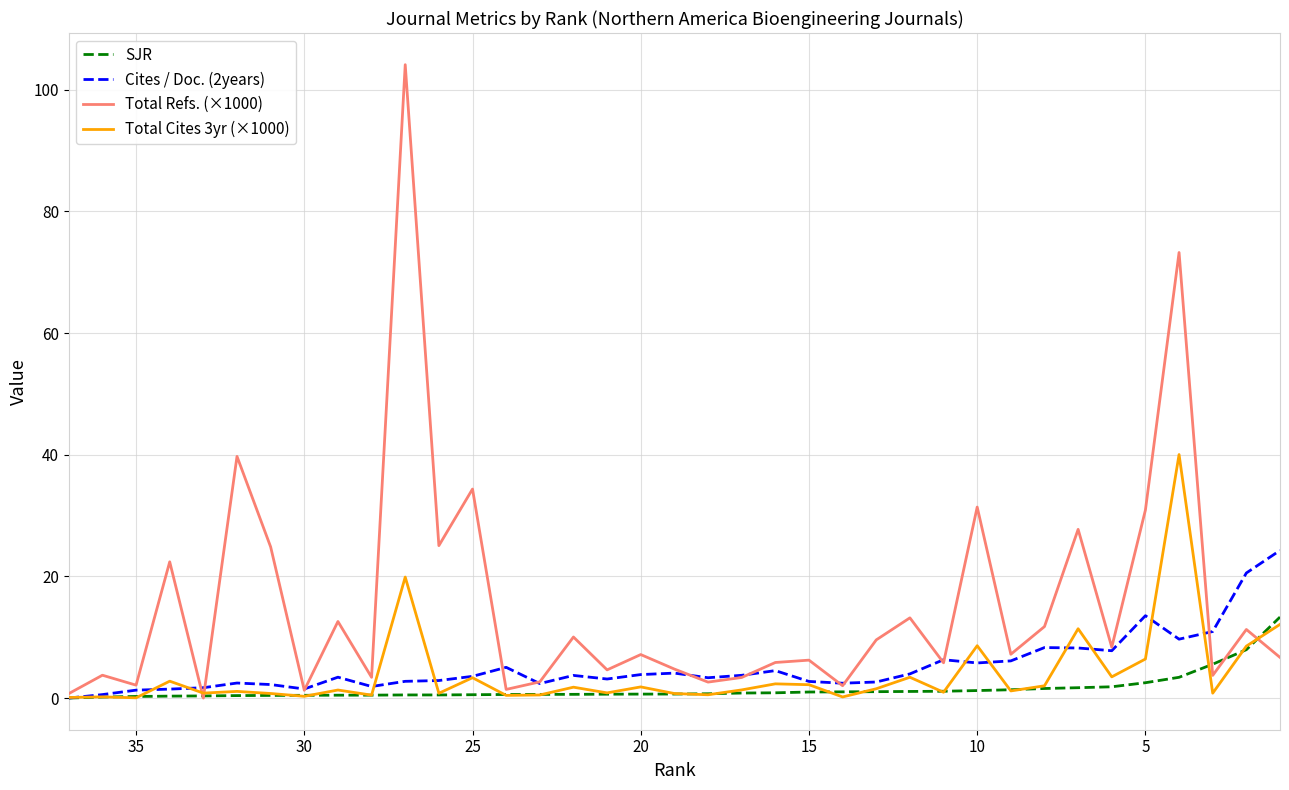

Reading left to right, extract all data points from this chart.

SJR: 0.0	0.2	0.3	0.3	0.3	0.4	0.4	0.5	0.5	0.5	0.5	0.5	0.5	0.6	0.6	0.6	0.6	0.6	0.7	0.7	0.8	0.9	1.0	1.0	1.0	1.1	1.1	1.2	1.4	1.6	1.7	1.9	2.5	3.4	5.6	8.0	13.3
Cites / Doc. (2years): 0.0	0.6	1.3	1.5	1.7	2.5	2.2	1.5	3.4	1.9	2.8	2.9	3.6	5.0	2.4	3.7	3.1	3.9	4.1	3.3	3.7	4.5	2.7	2.4	2.6	4.0	6.3	5.8	6.1	8.3	8.2	7.8	13.5	9.7	10.9	20.6	24.3
Total Refs. (×1000): 0.7	3.8	2.1	22.4	0.0	39.7	24.8	1.3	12.6	3.4	104.1	25.1	34.4	1.4	2.7	10.0	4.6	7.2	4.8	2.6	3.4	5.8	6.2	2.0	9.6	13.2	5.8	31.4	7.2	11.8	27.7	8.4	30.9	73.2	3.7	11.3	6.7
Total Cites 3yr (×1000): 0.1	0.2	0.0	2.8	0.8	1.1	0.8	0.3	1.3	0.5	19.9	0.8	3.3	0.4	0.5	1.8	0.8	1.8	0.7	0.5	1.3	2.3	2.2	0.2	1.5	3.4	1.0	8.6	1.2	2.0	11.4	3.5	6.4	40.0	0.8	8.5	12.1